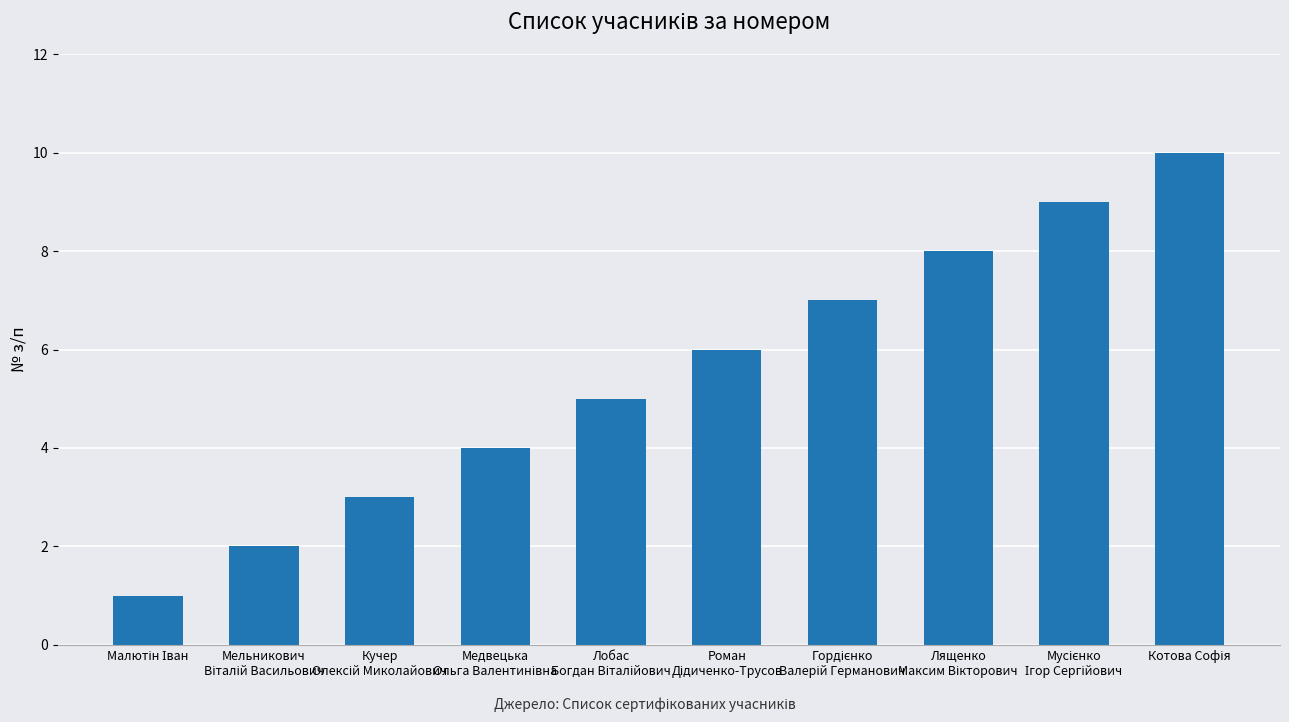

What is the average value?

6